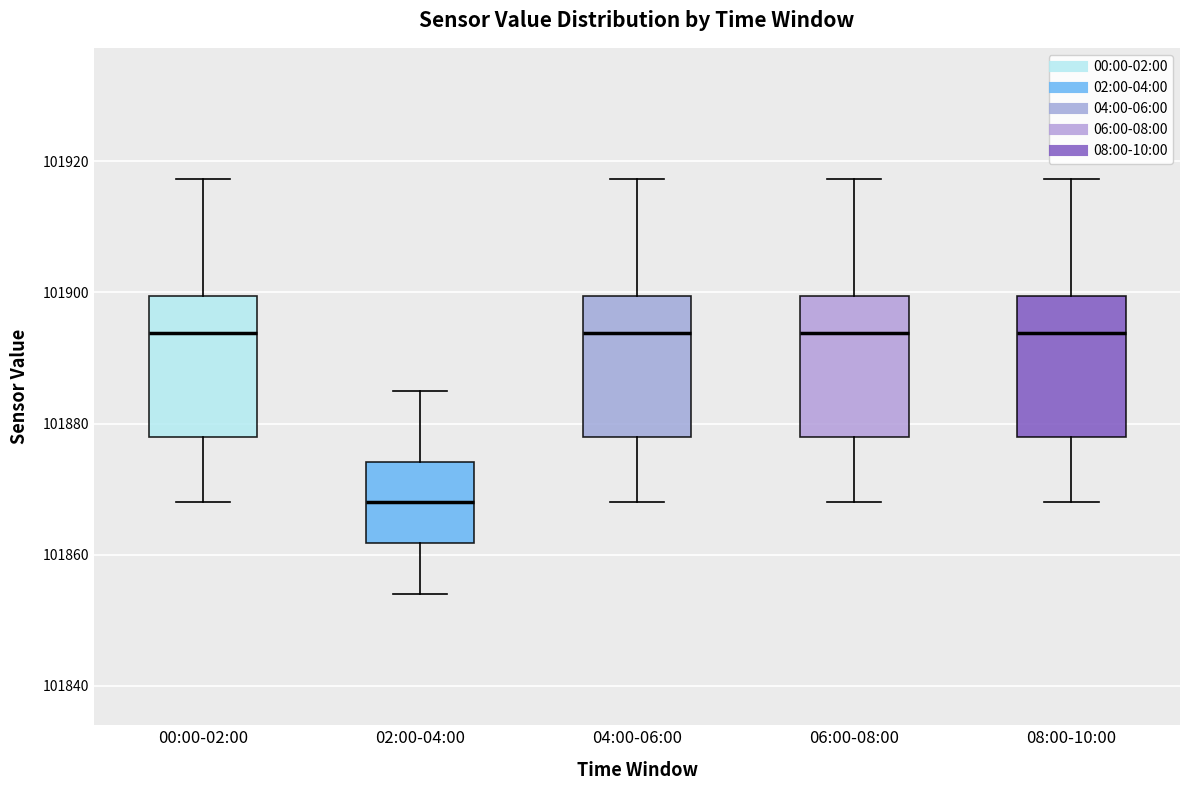

Reading left to right, read every box against the y-axis: the position of its median line, the range the box covers, and the ends of its whiskers. The values are not printed on the chart, so give them approximately, as read against the axis.

00:00-02:00: median 101894, box 101878 to 101900, whiskers 101868 to 101918
02:00-04:00: median 101868, box 101862 to 101874, whiskers 101854 to 101884
04:00-06:00: median 101894, box 101878 to 101900, whiskers 101868 to 101918
06:00-08:00: median 101894, box 101878 to 101900, whiskers 101868 to 101918
08:00-10:00: median 101894, box 101878 to 101900, whiskers 101868 to 101918